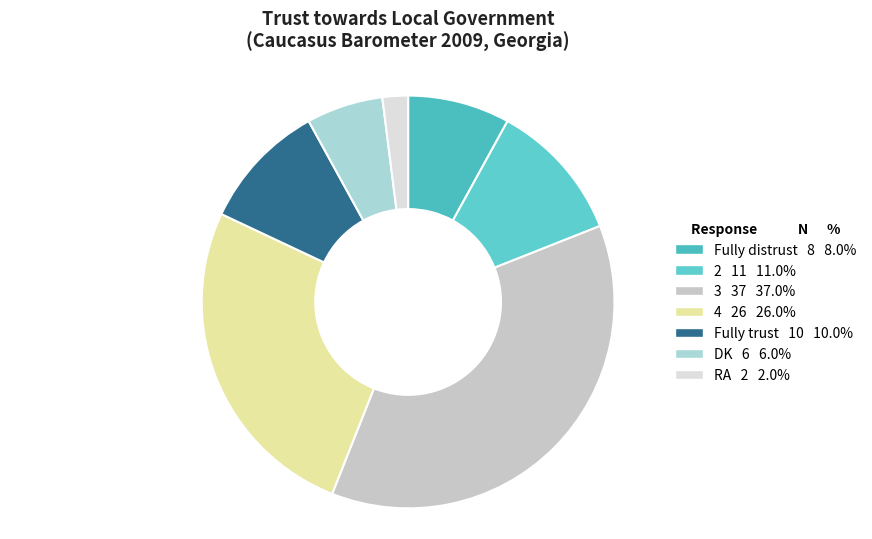

Which has a higher value, Fully trust or 3?

3